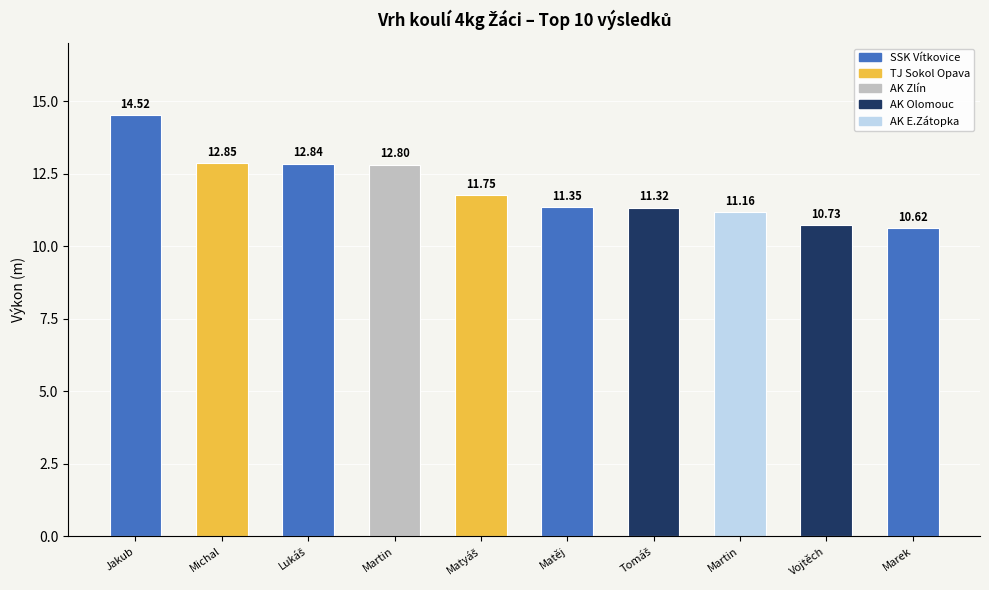

How many categories are shown in the chart?

10